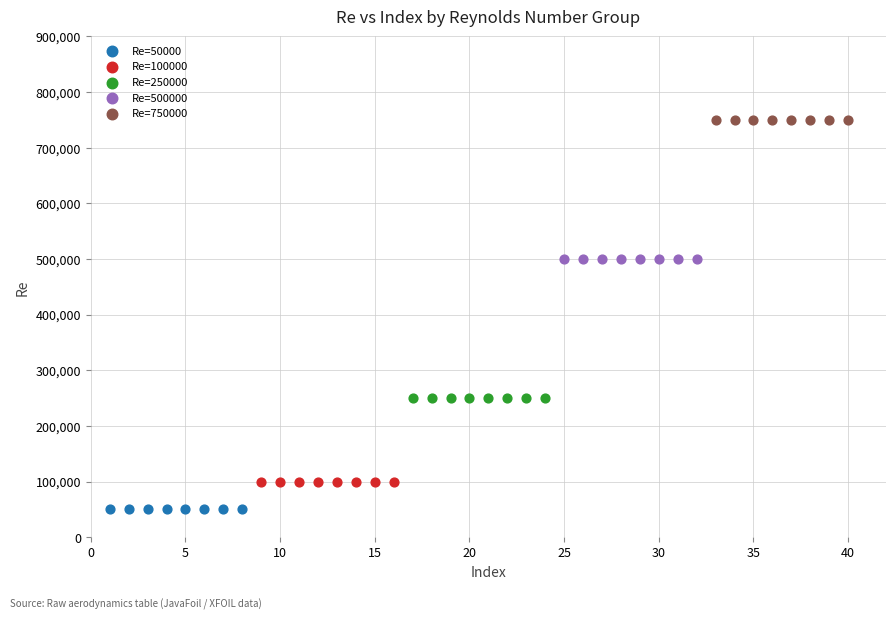

Which series reaches the maximum Y coordinate?

Re=750000